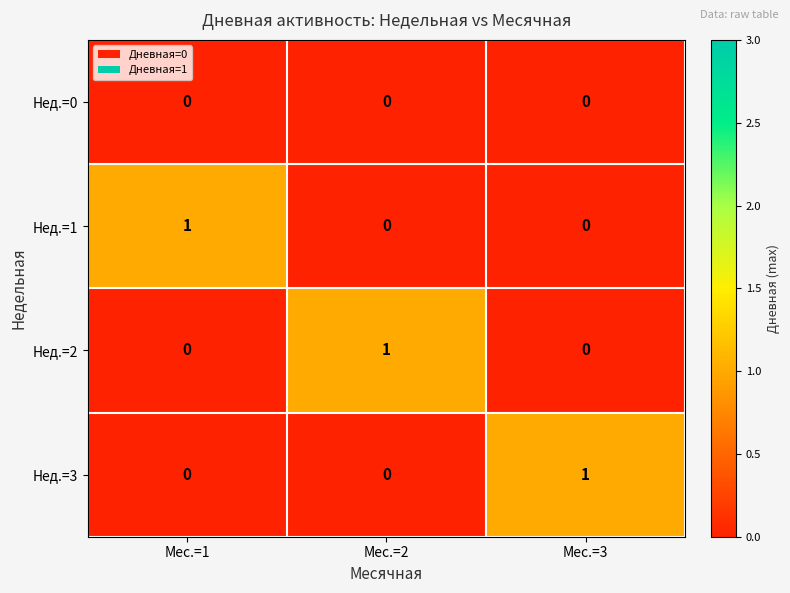

At how many categories does at least one series exceed 0?

3